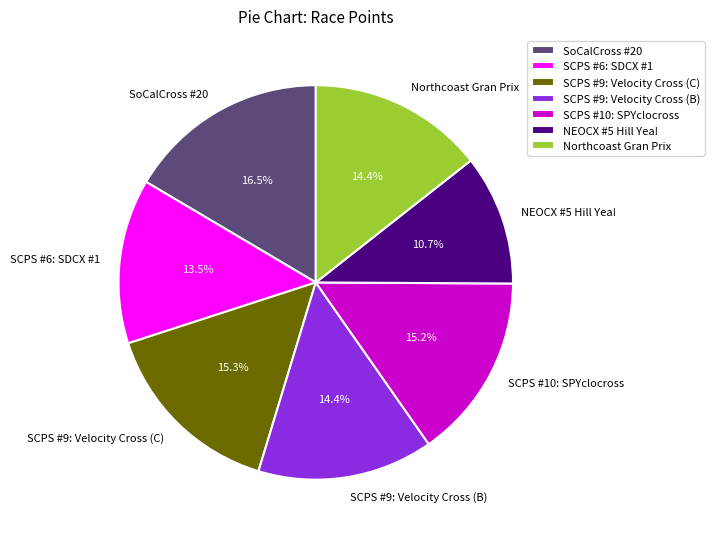

Is SCPS #10: SPYclocross the majority of the pie?

No